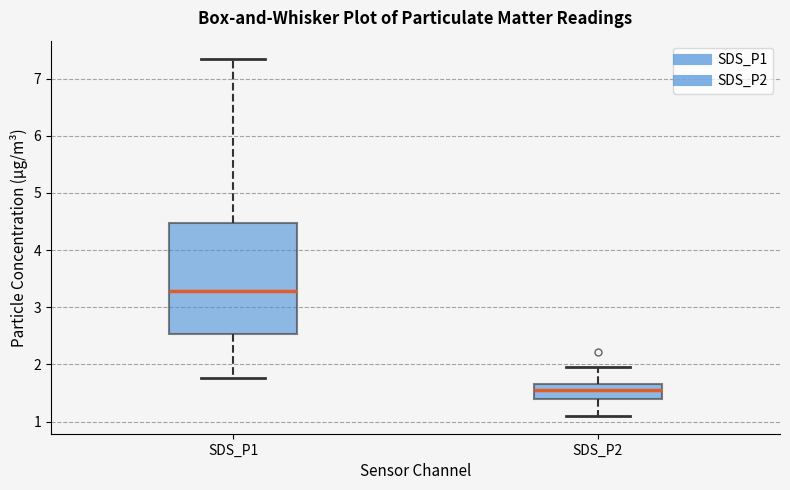

Reading left to right, transcribe this box plot: for each box, give where its median line is, the range the box spans, and where its two whiskers end, as read against the y-axis. The values are not printed on the chart, so give them approximately, as read against the axis.

SDS_P1: median 3.3, box 2.5 to 4.5, whiskers 1.8 to 7.4
SDS_P2: median 1.6, box 1.4 to 1.7, whiskers 1.1 to 2.0